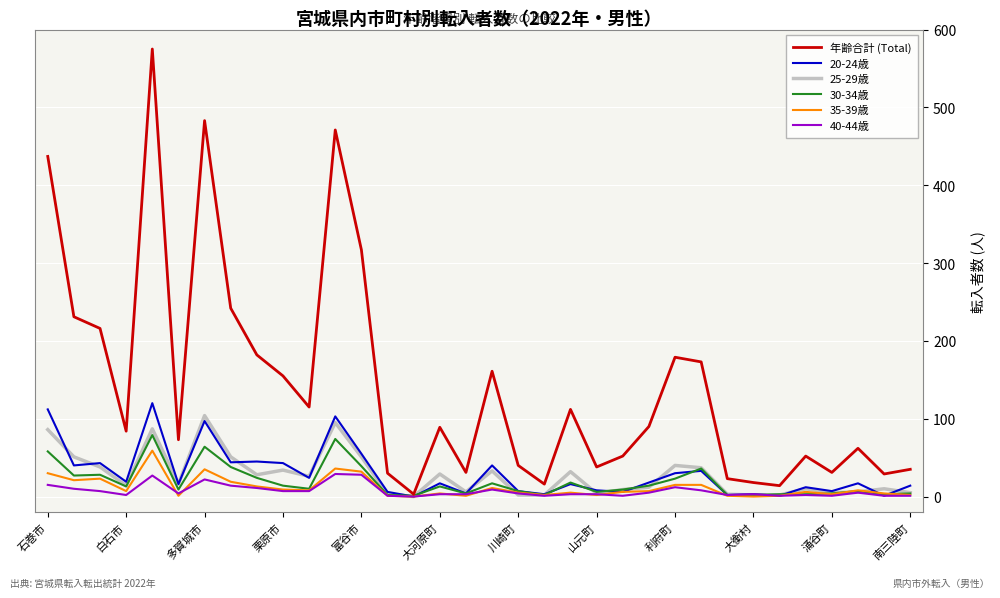

Which series has the widest spread of values?

年齢合計 (Total)